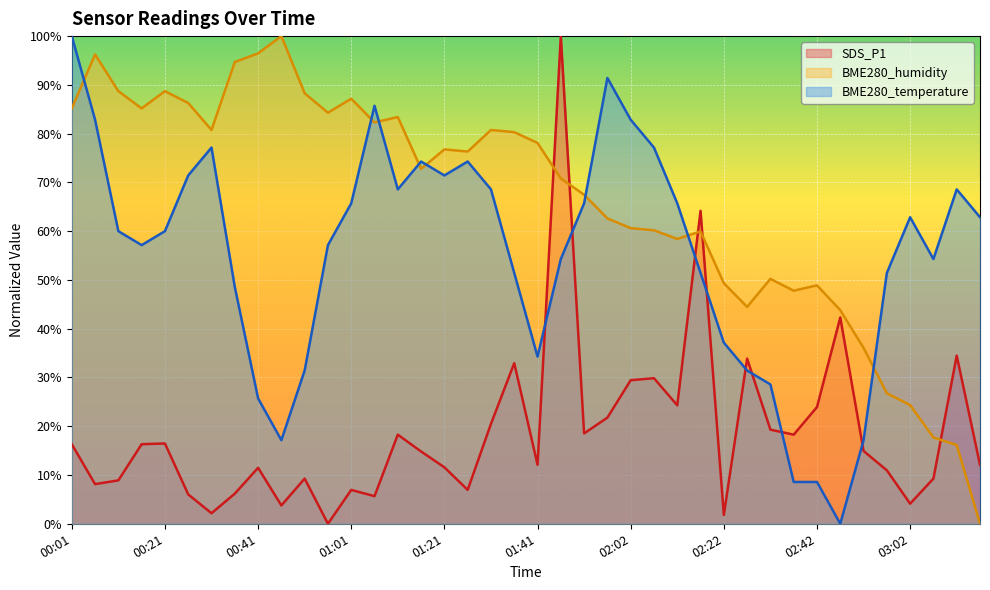

What is the average value of the SDS_P1 series?

18.7